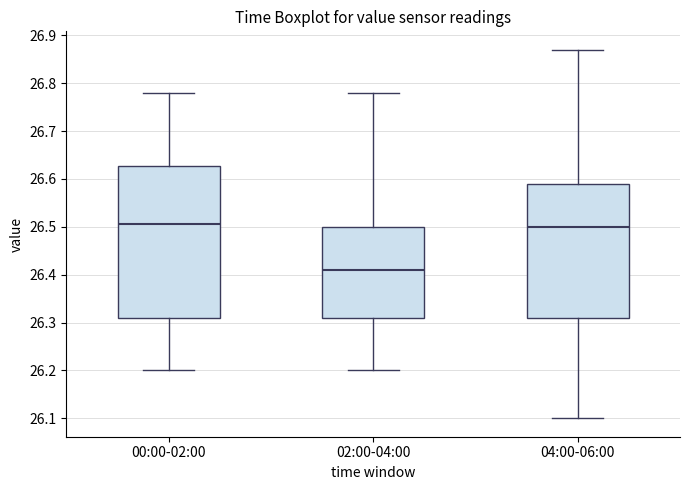

Reading left to right, transcribe this box plot: for each box, give where its median line is, the range the box spans, and where its two whiskers end, as read against the y-axis. The values are not printed on the chart, so give them approximately, as read against the axis.

00:00-02:00: median 26.51, box 26.31 to 26.63, whiskers 26.20 to 26.78
02:00-04:00: median 26.41, box 26.31 to 26.50, whiskers 26.20 to 26.78
04:00-06:00: median 26.50, box 26.31 to 26.59, whiskers 26.10 to 26.87